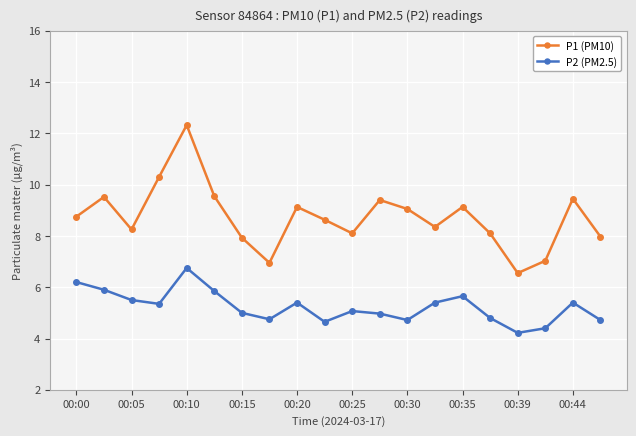

What are all the series names shown in the legend?

P1 (PM10), P2 (PM2.5)